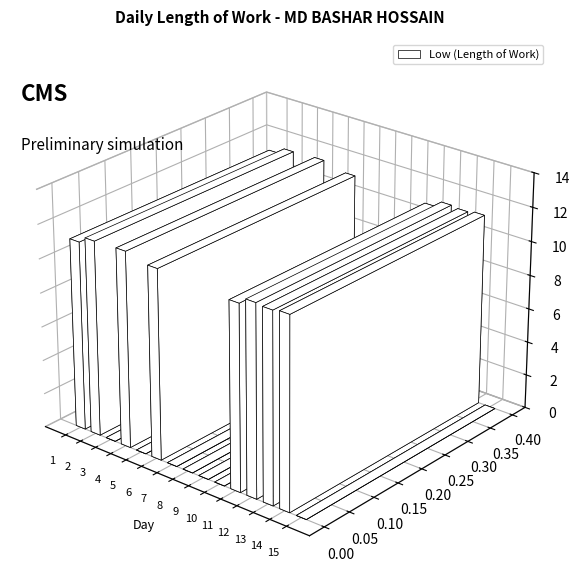

Between 9 and 3, which is larger?

9